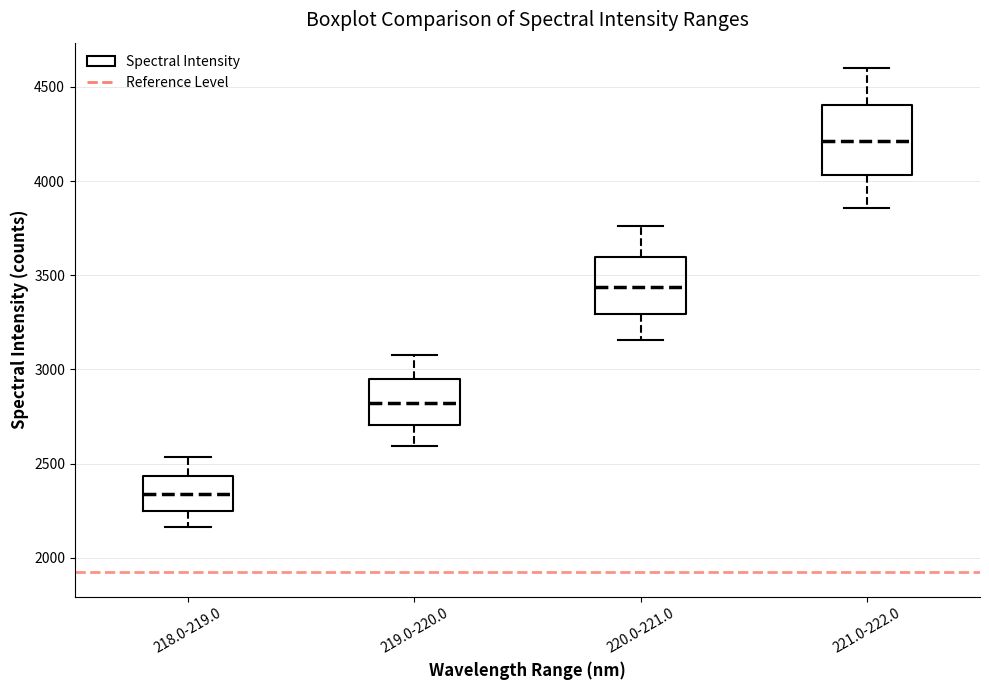

Comparing the boxes themselves (not the whiskers), which one is the tallest?

221.0-222.0